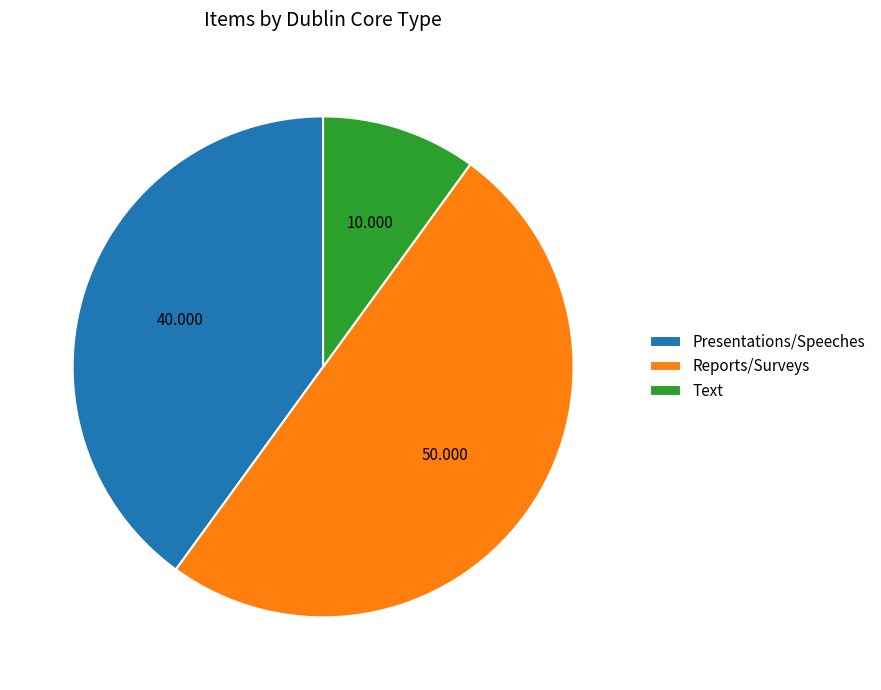

Which category has the biggest portion of the pie?

Reports/Surveys